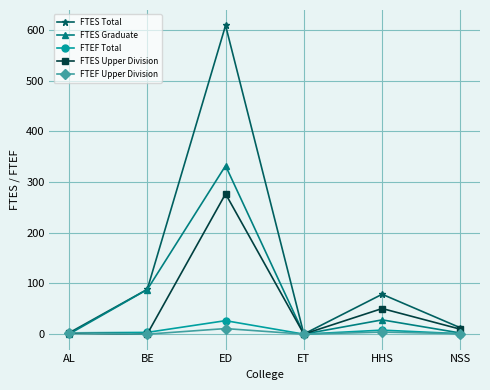

What is the difference between the second highest and second lowest values in the FTES Upper Division series?

50.2